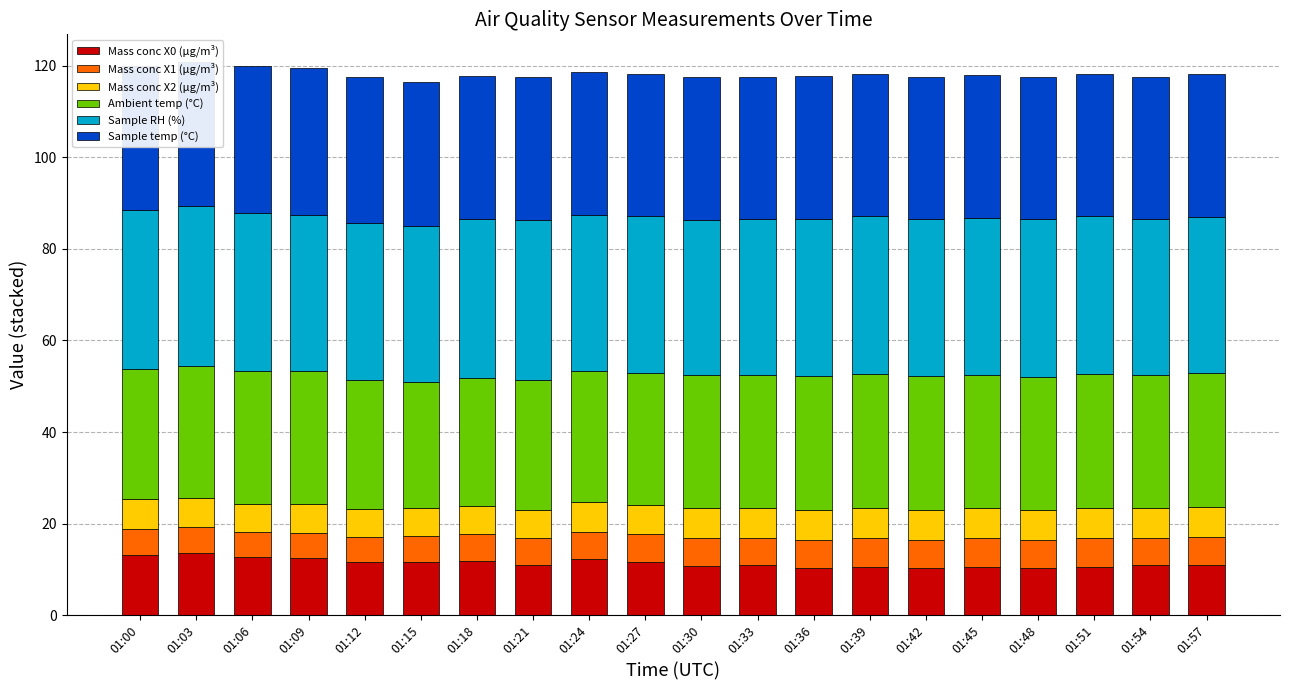

What is the total value across all series at 01:42?

117.6